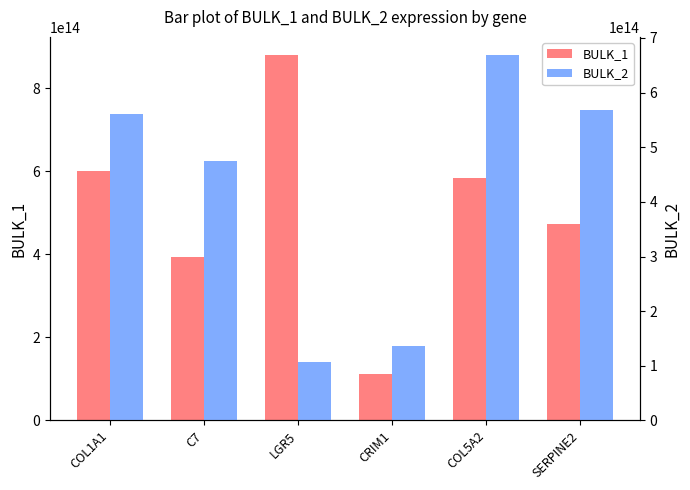

What is the difference between the maximum and second lowest values in the BULK_2 series?

532829789872173